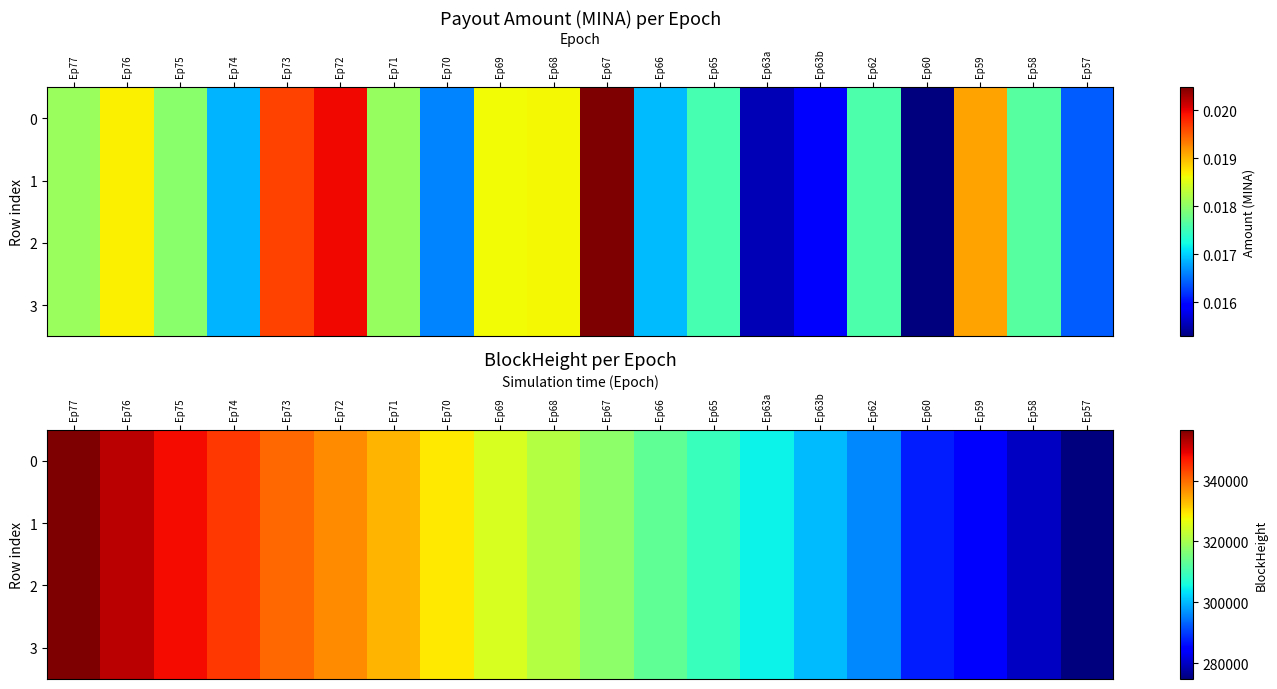

Rank the series at Ep71 from lowest to highest value.

0, 1, 2, 3